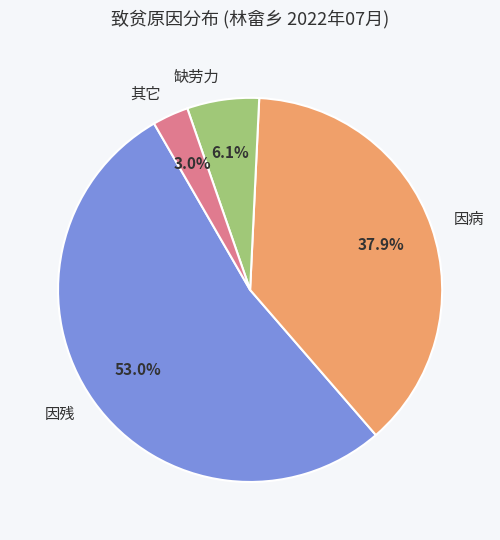

Is there a majority slice in this chart?

Yes